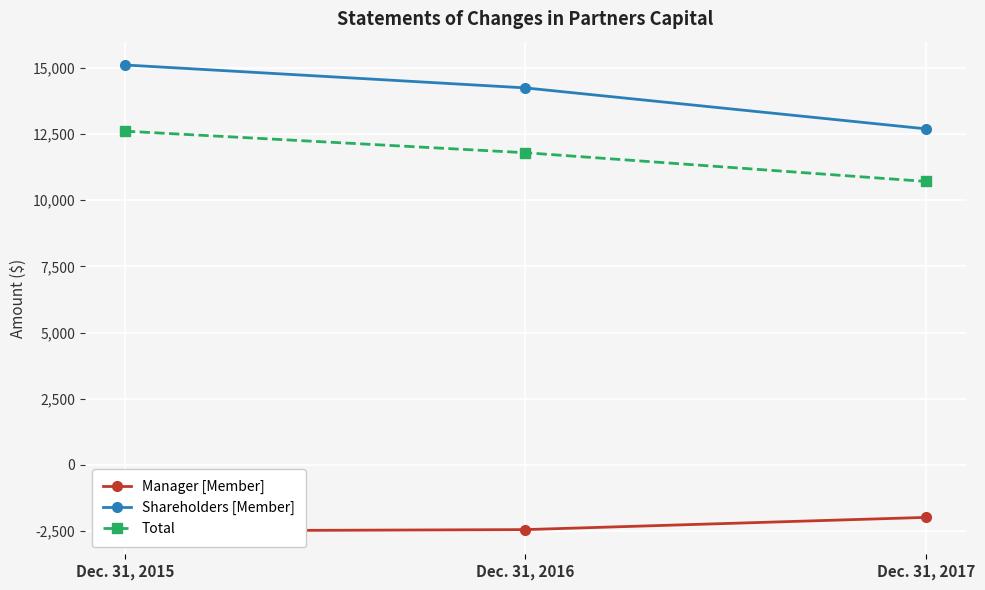

True or false: Total has a value of 10710 at Dec. 31, 2017.

True